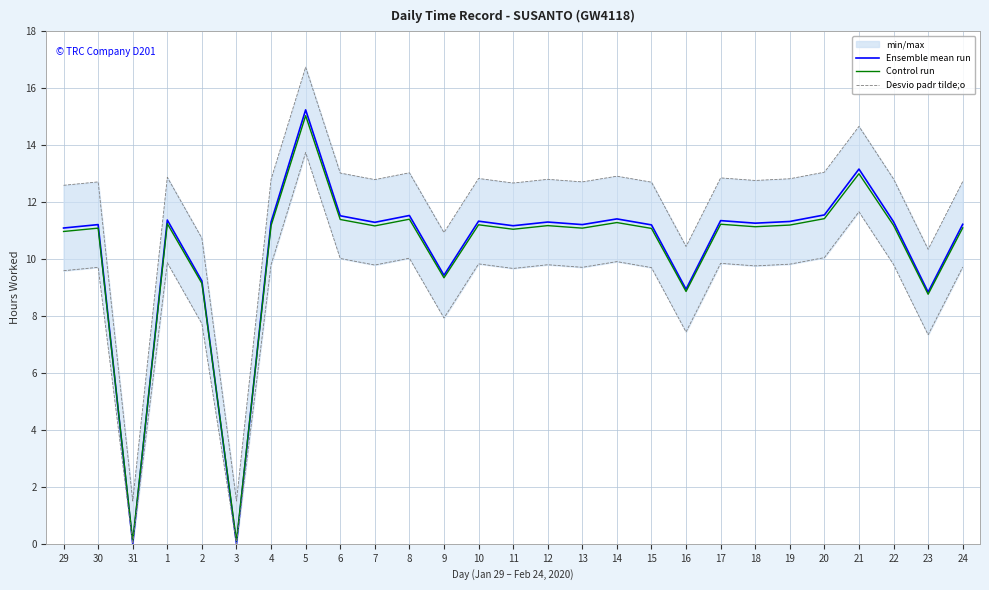

True or false: Desvio padr tilde;o and Ensemble mean run intersect in this chart.

False